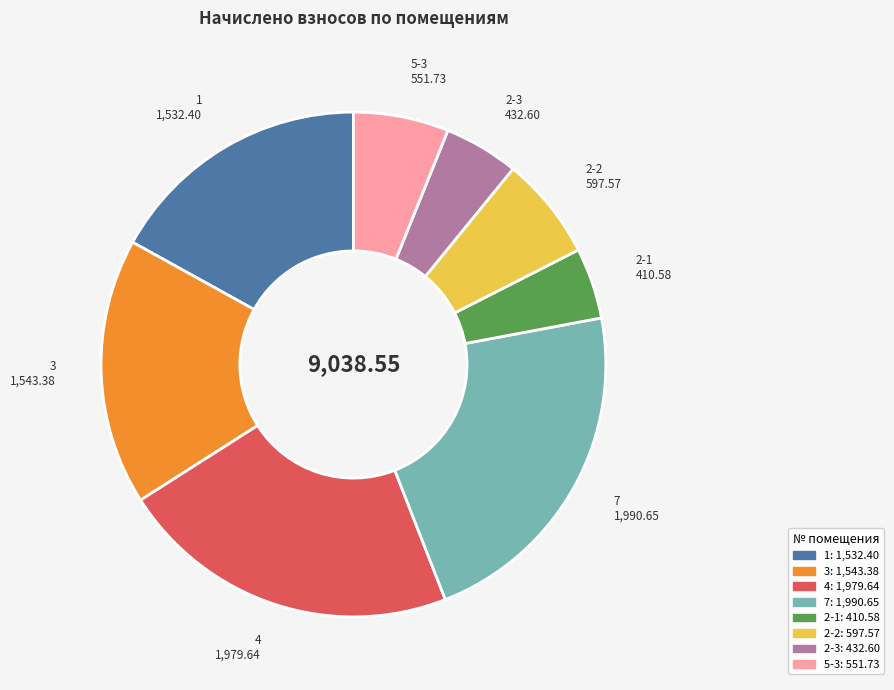

Does any single category account for the majority?

No